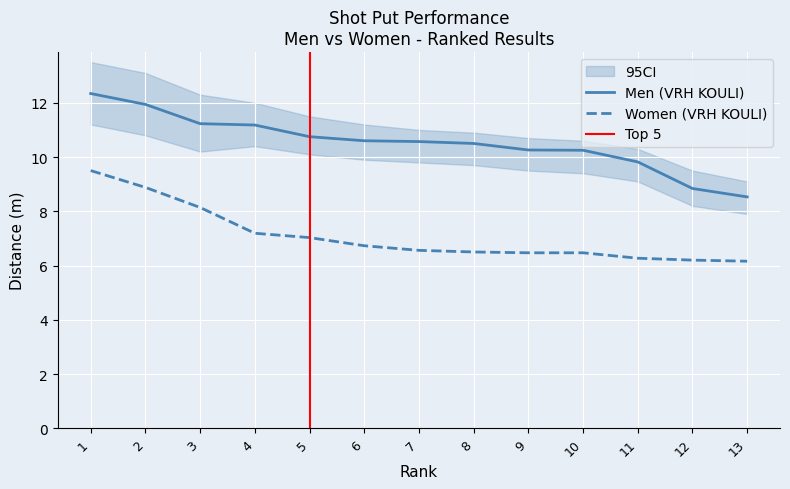

The value of Women (VRH KOULI) at 8 is 1.7. True or false?

False